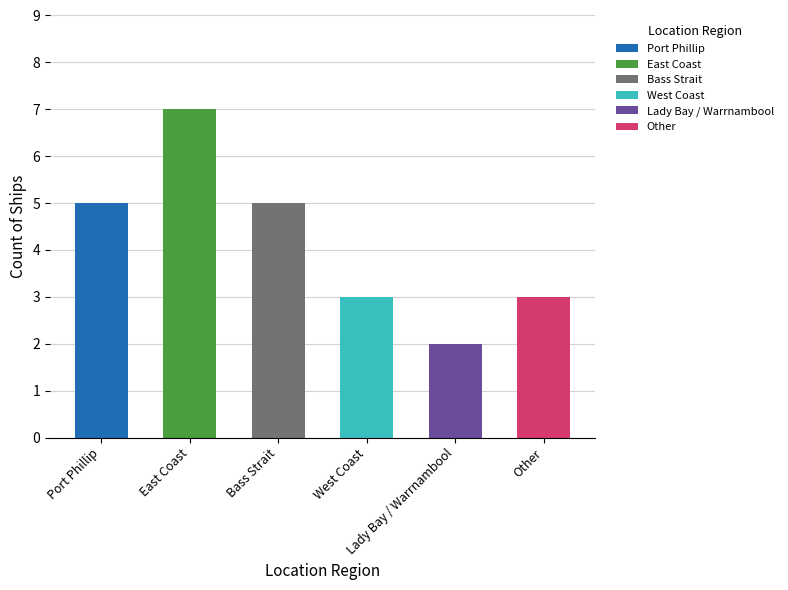

How many values are between 3 and 5?

4